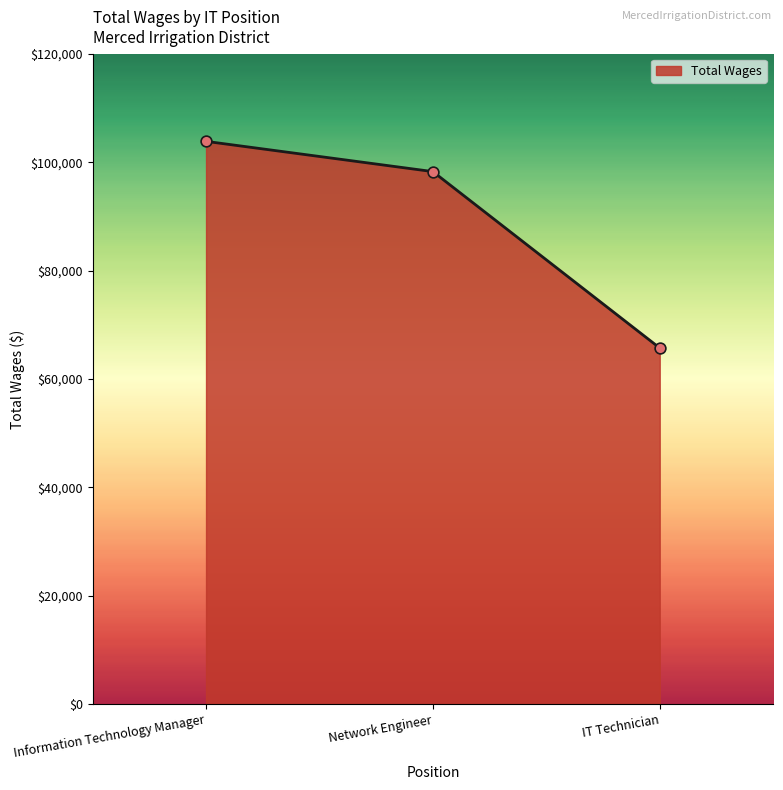

Approximately how many times larger is the value at IT Technician compared to Information Technology Manager?

0.6